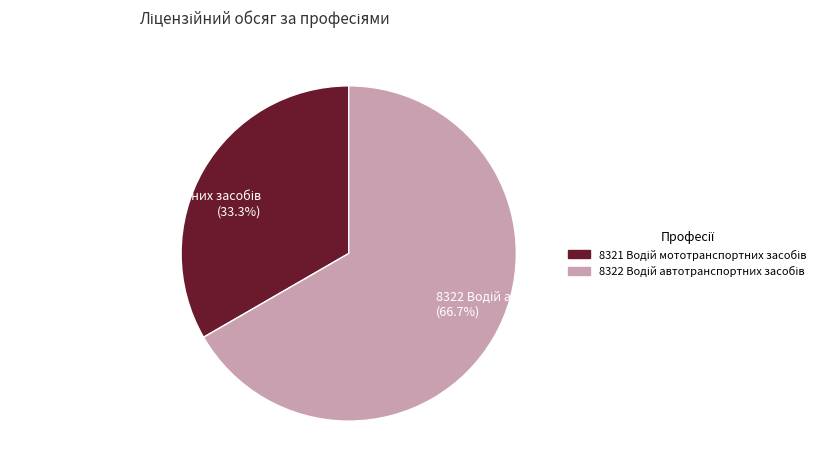

Is there a majority slice in this chart?

Yes